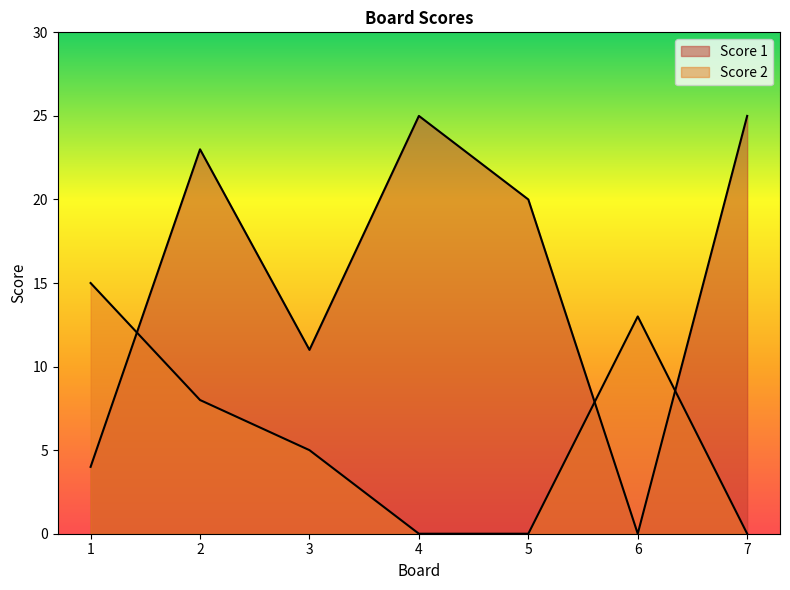

True or false: Score 2 has more than 2 points higher than both neighbors.

False